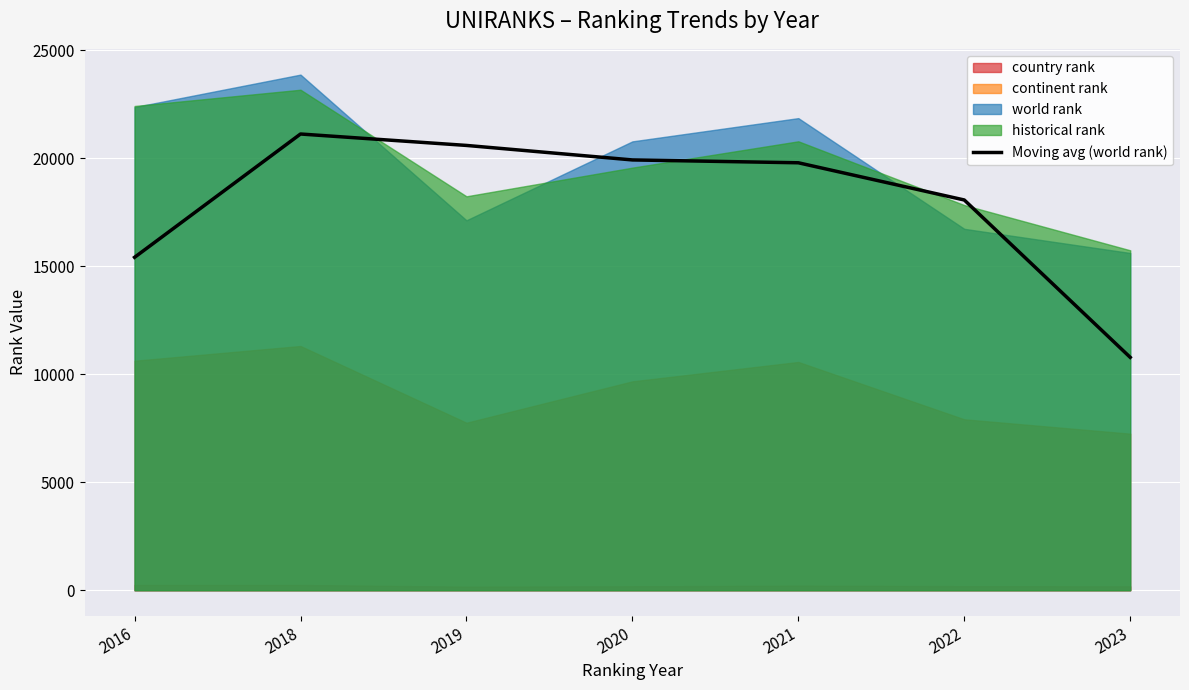

Is it true that the value at 2022 is 5179.3?

False